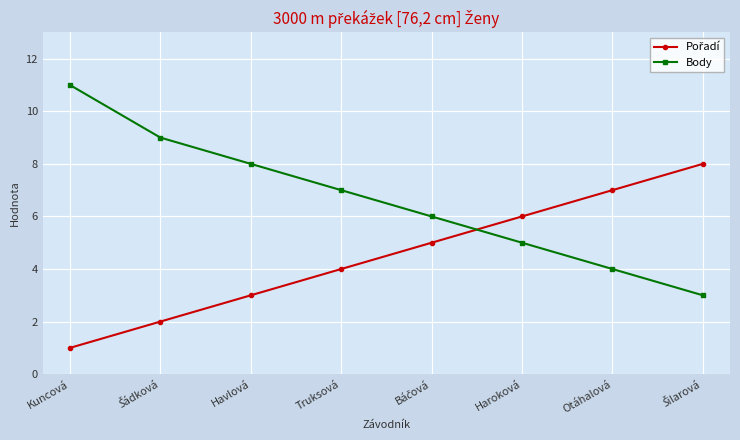

Which series has the largest total across all categories?

Body